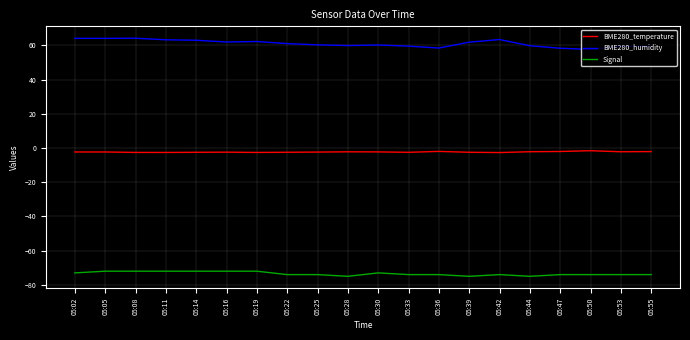

Count the number of data series in this chart.

3